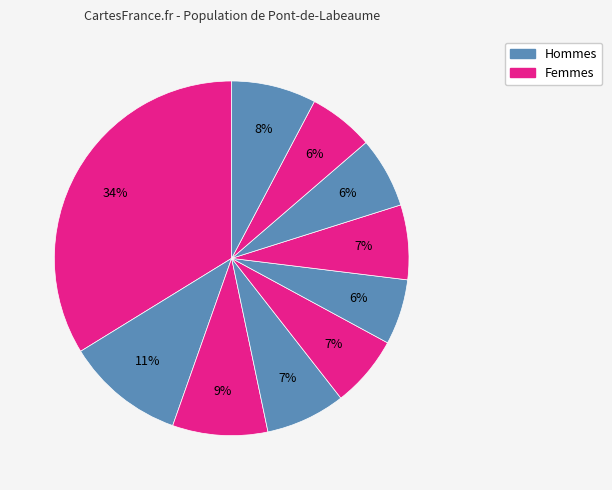

How many segments does this pie chart have?

10